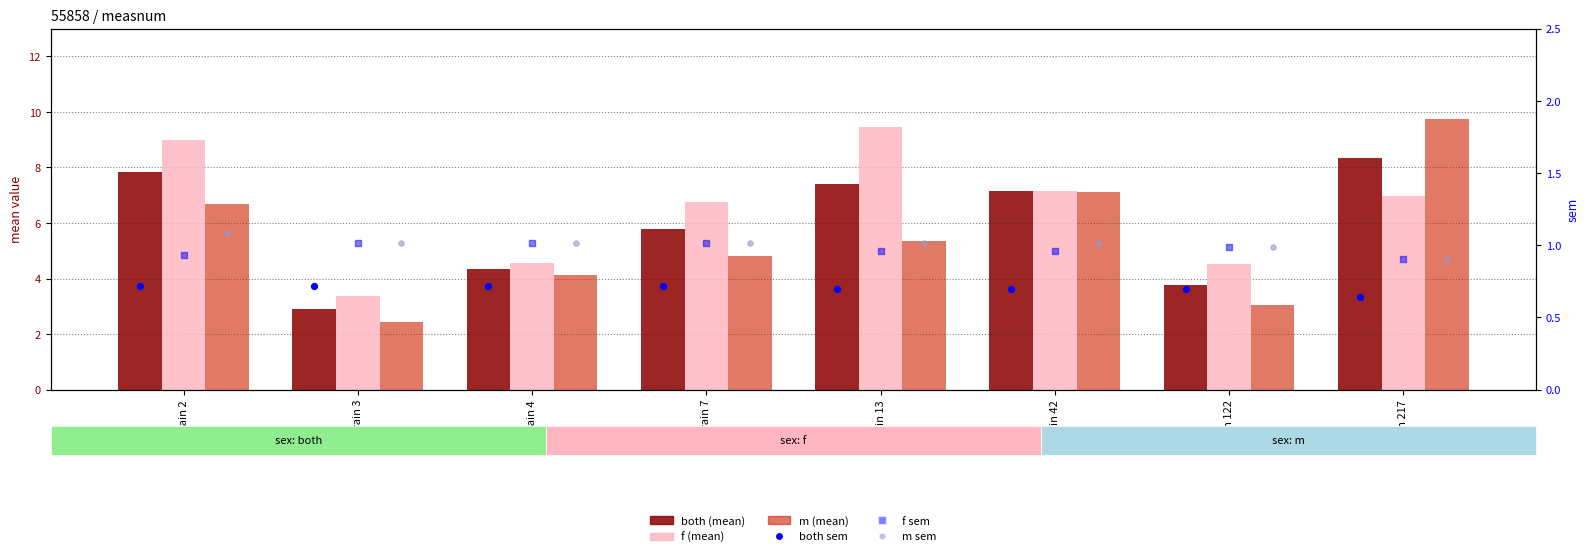

Which series has the largest total across all categories?

f